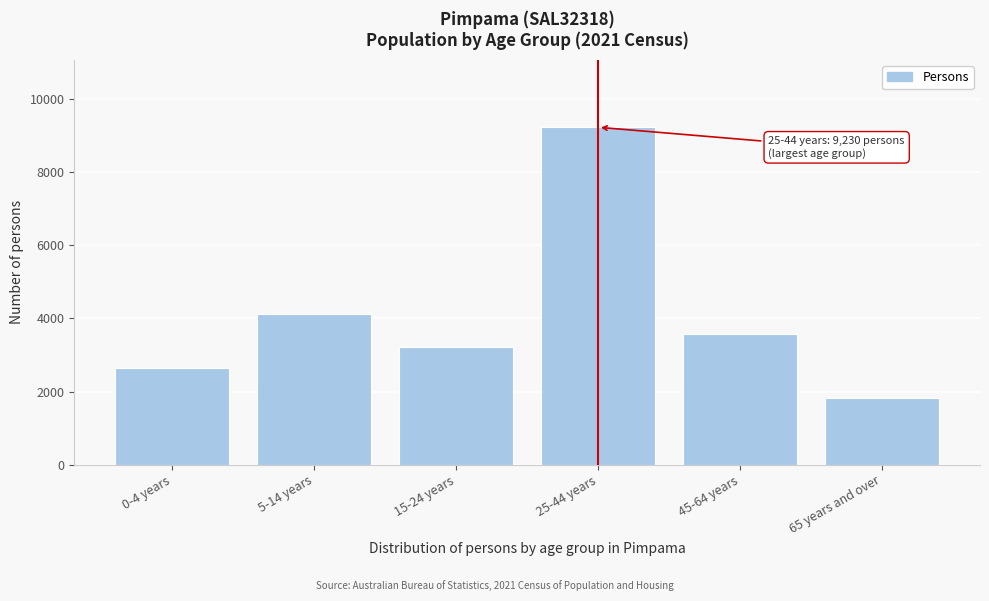

Reading left to right, list all the values displayed in this chart.

2649	4115	3230	9230	3572	1814